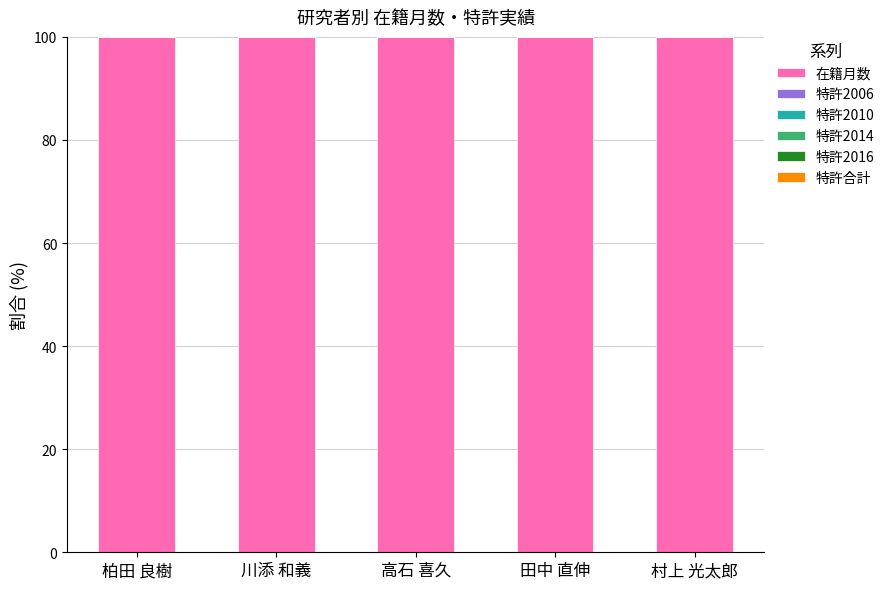

Rank the series by their maximum value, from lowest to highest.

特許2006, 特許2010, 特許2014, 特許2016, 特許合計, 在籍月数